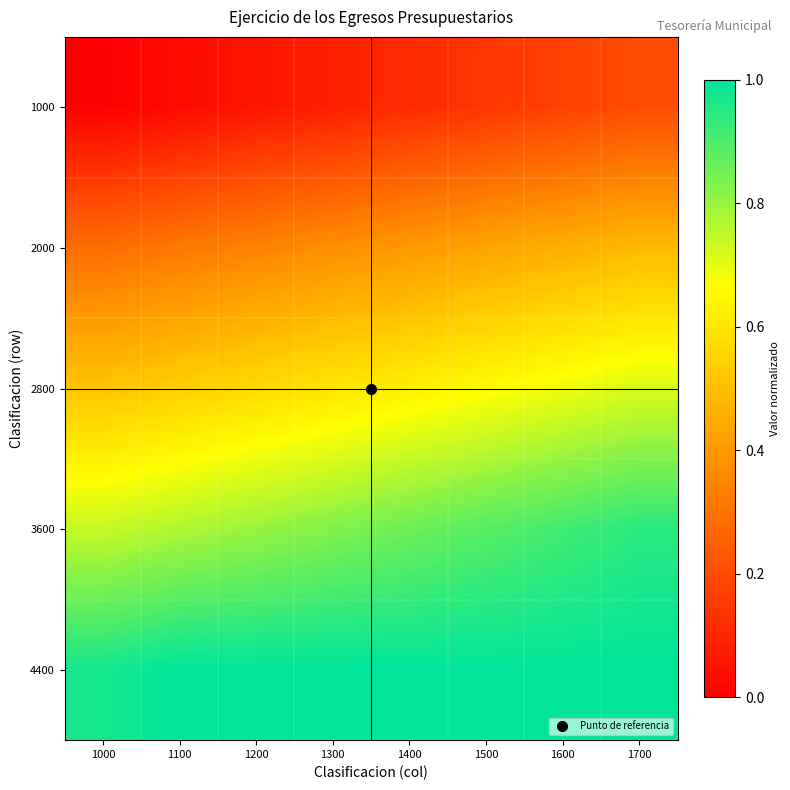

Rank the series by their average value, from highest to lowest.

4400, 3600, 2800, 2000, 1000